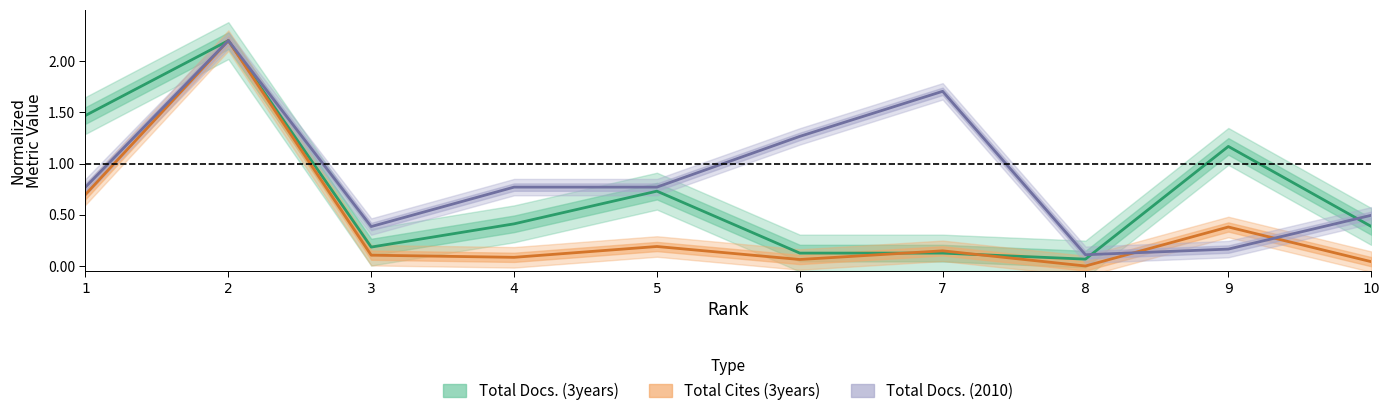

How many distinct data groups are displayed?

3